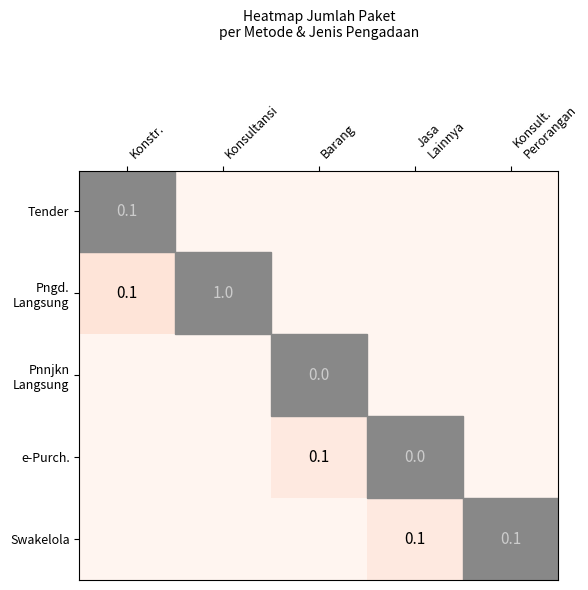

How many categories are shown in the chart?

5